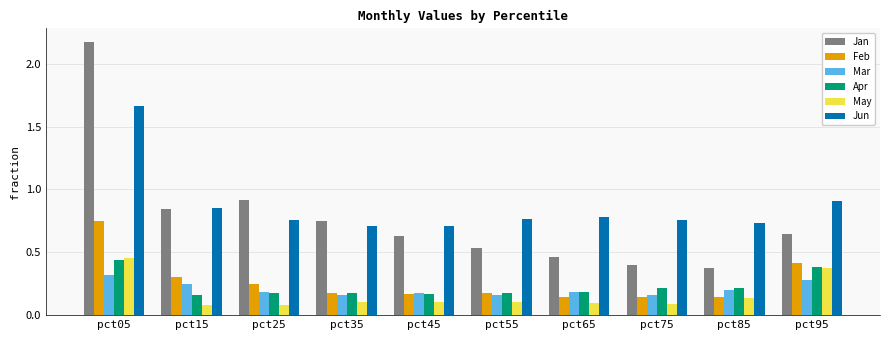

Count the May values in the range 0 to 1.

10